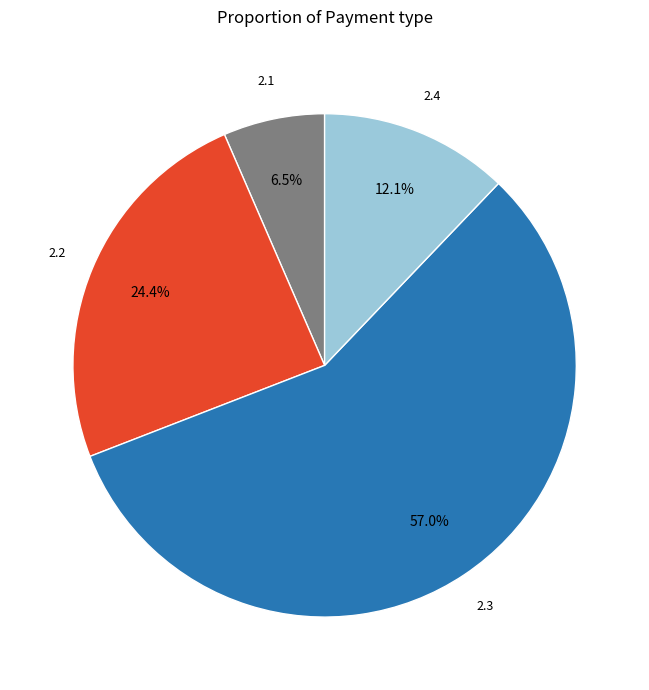

Is there any slice that represents more than half of the pie?

Yes